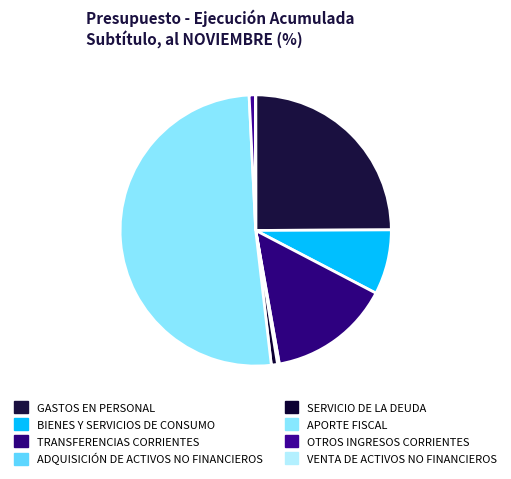

Which category accounts for the majority?

APORTE FISCAL